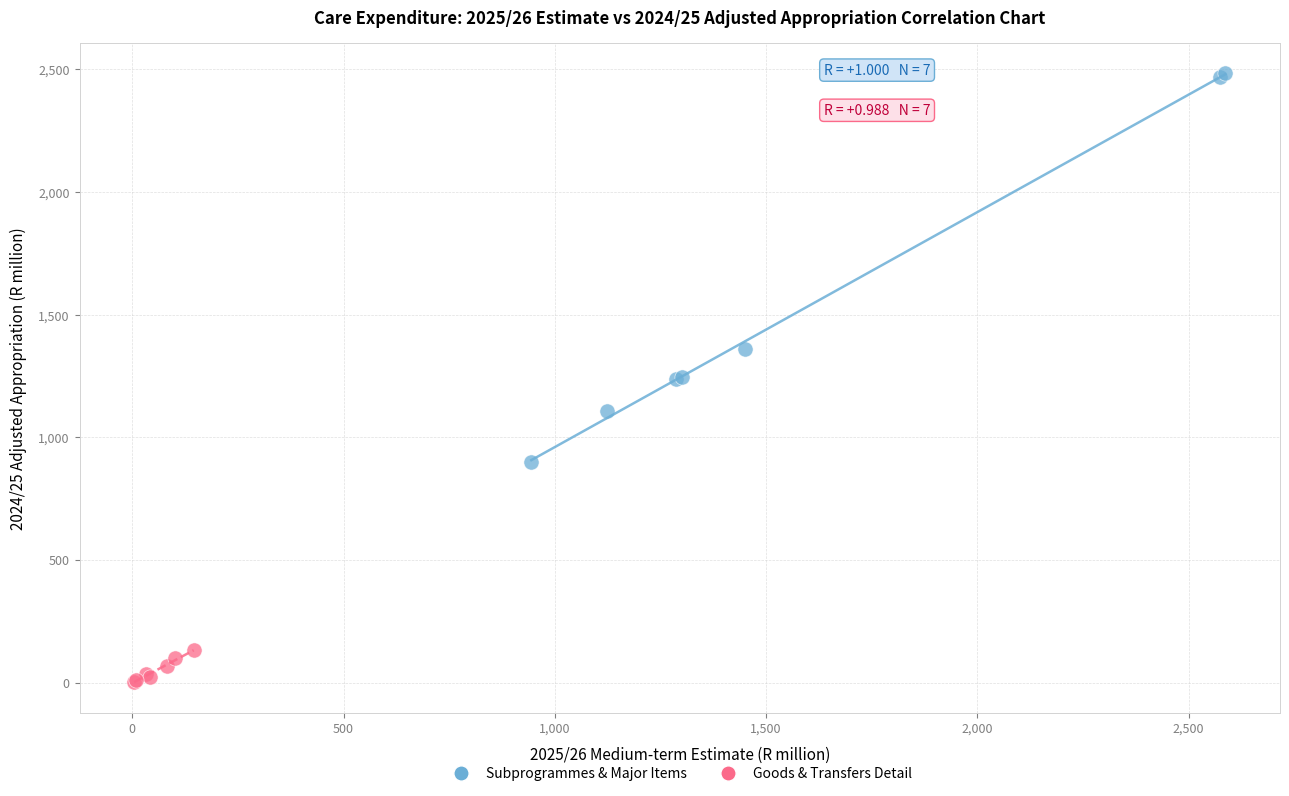

Which series reaches the minimum Y coordinate?

Goods & Transfers Detail